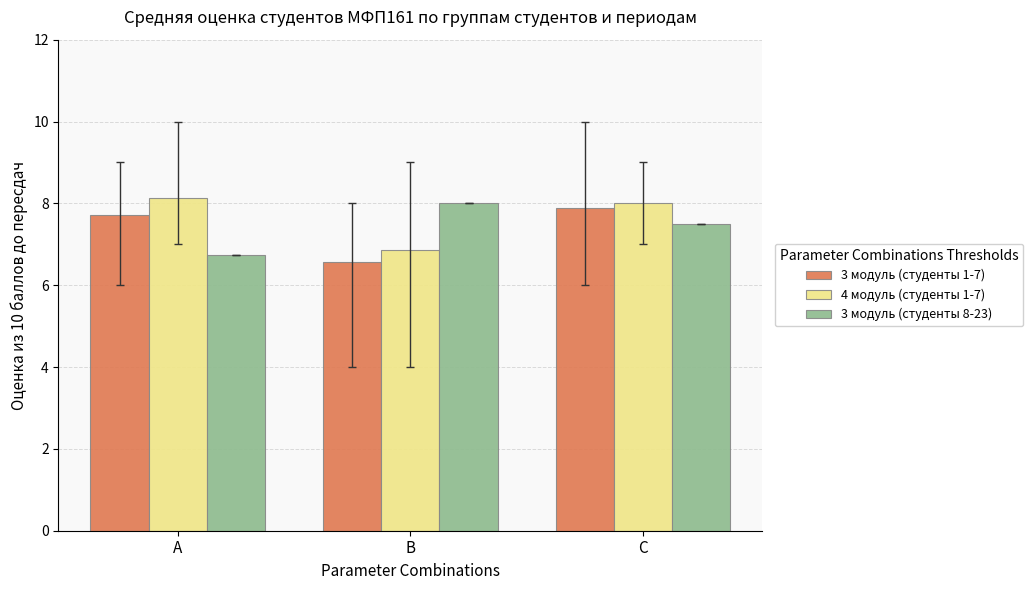

How many bars are there in total?

9